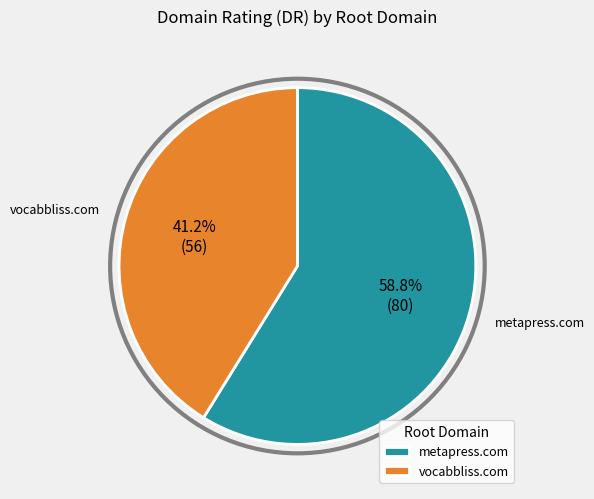

What is the ratio of the value at vocabbliss.com to the value at metapress.com?

0.7